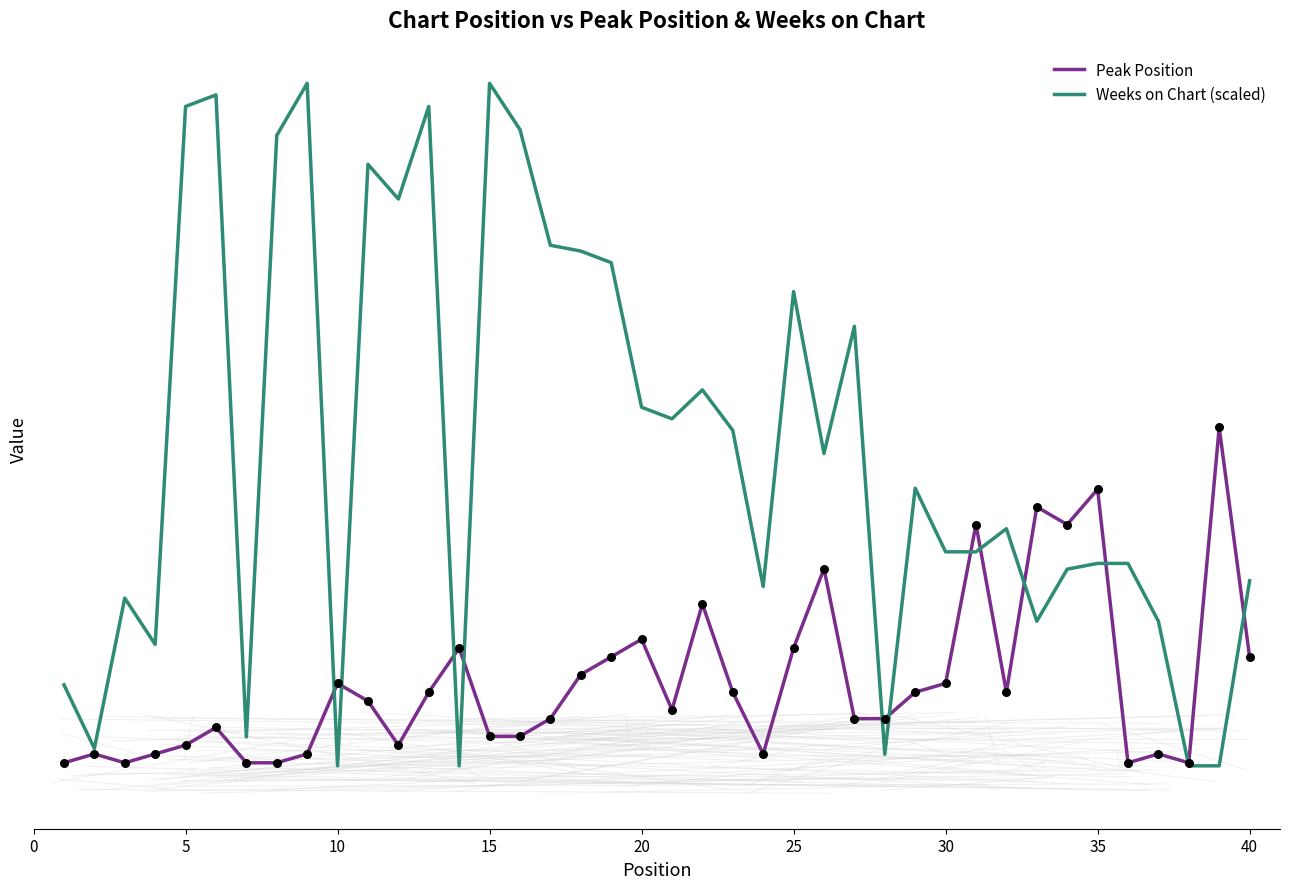

What are all the series names shown in the legend?

Peak Position, Weeks on Chart (scaled)